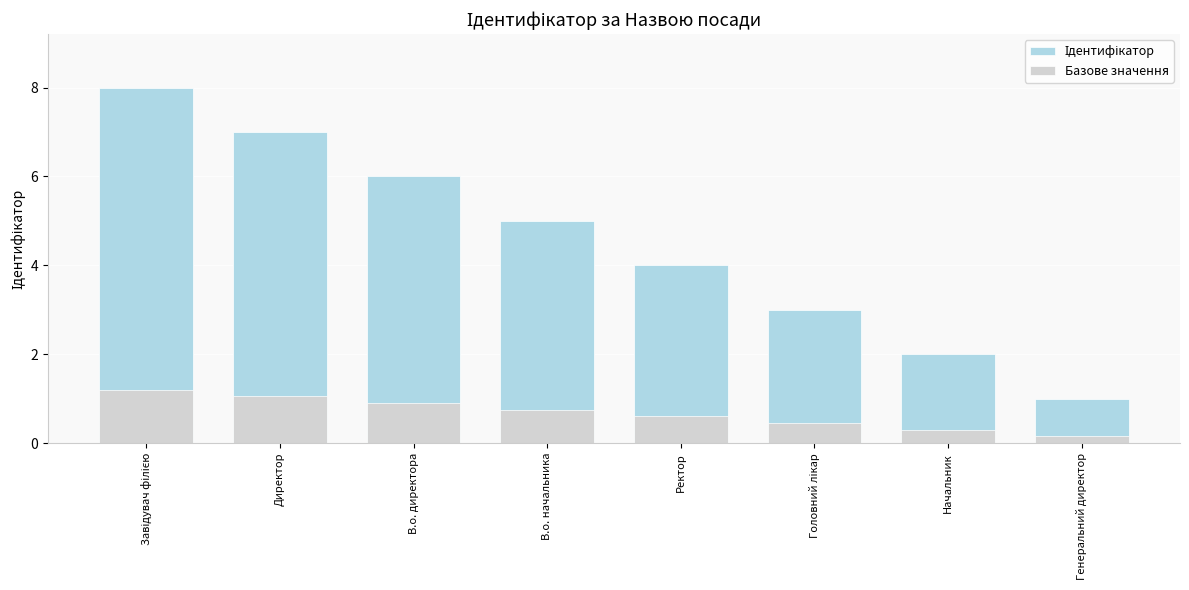

What is the total value across all series at Завідувач філією?

9.2